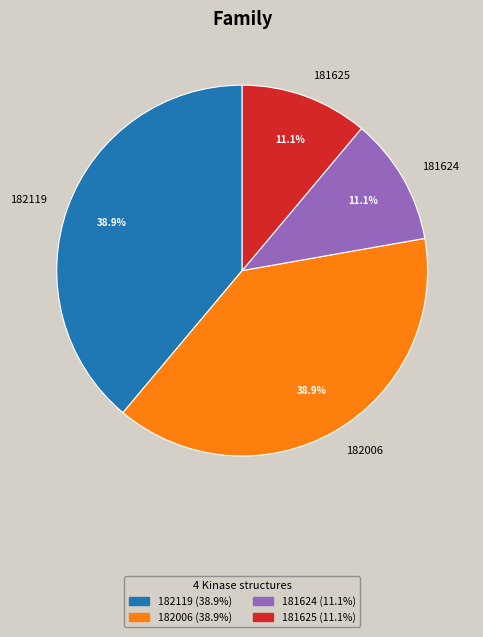

To the nearest percent, what is the difference between the 182119 and 181624 slice percentages?

28%